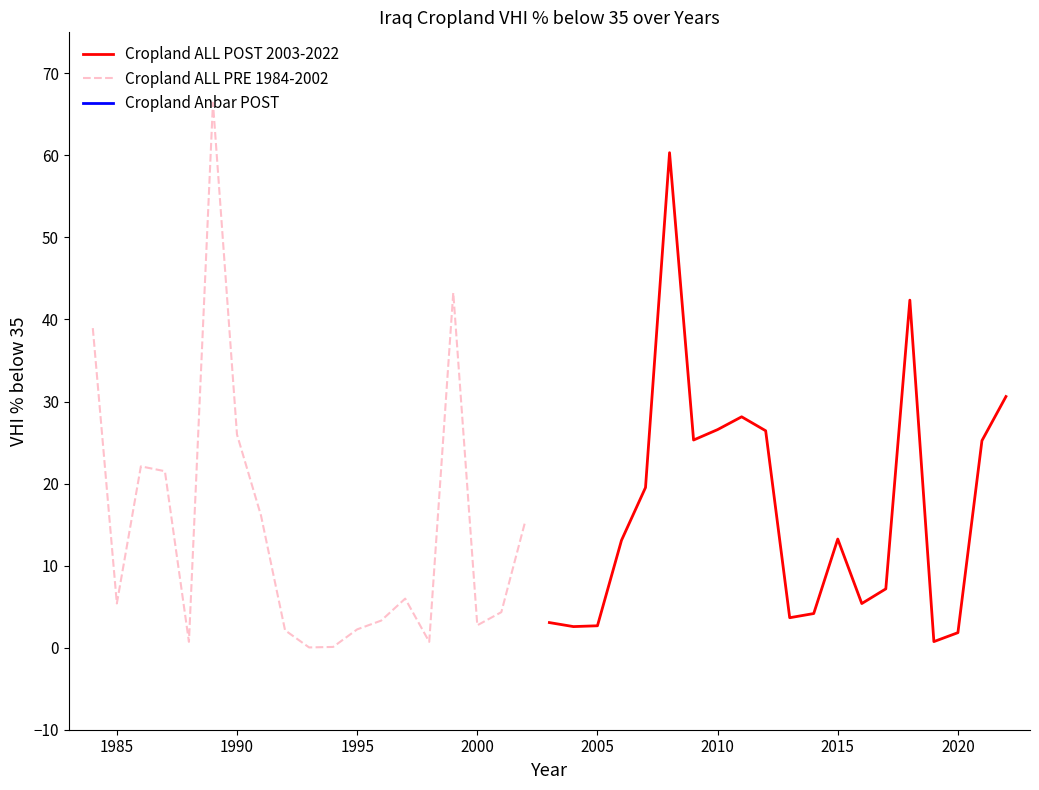

How many interior local valleys does the Cropland ALL (solid) series have?

5